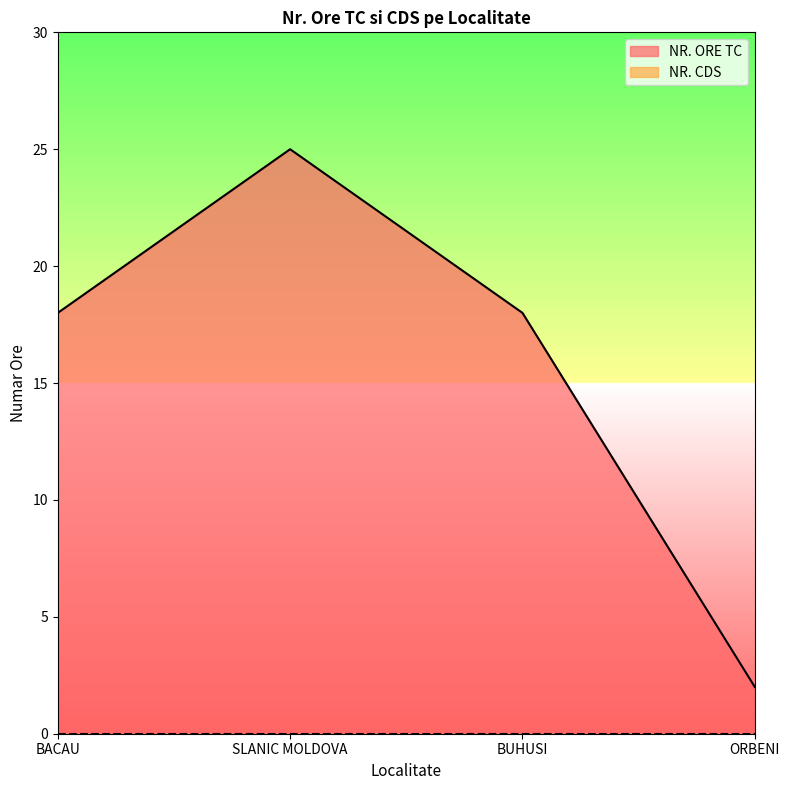

Count the number of values greater than 18.

1